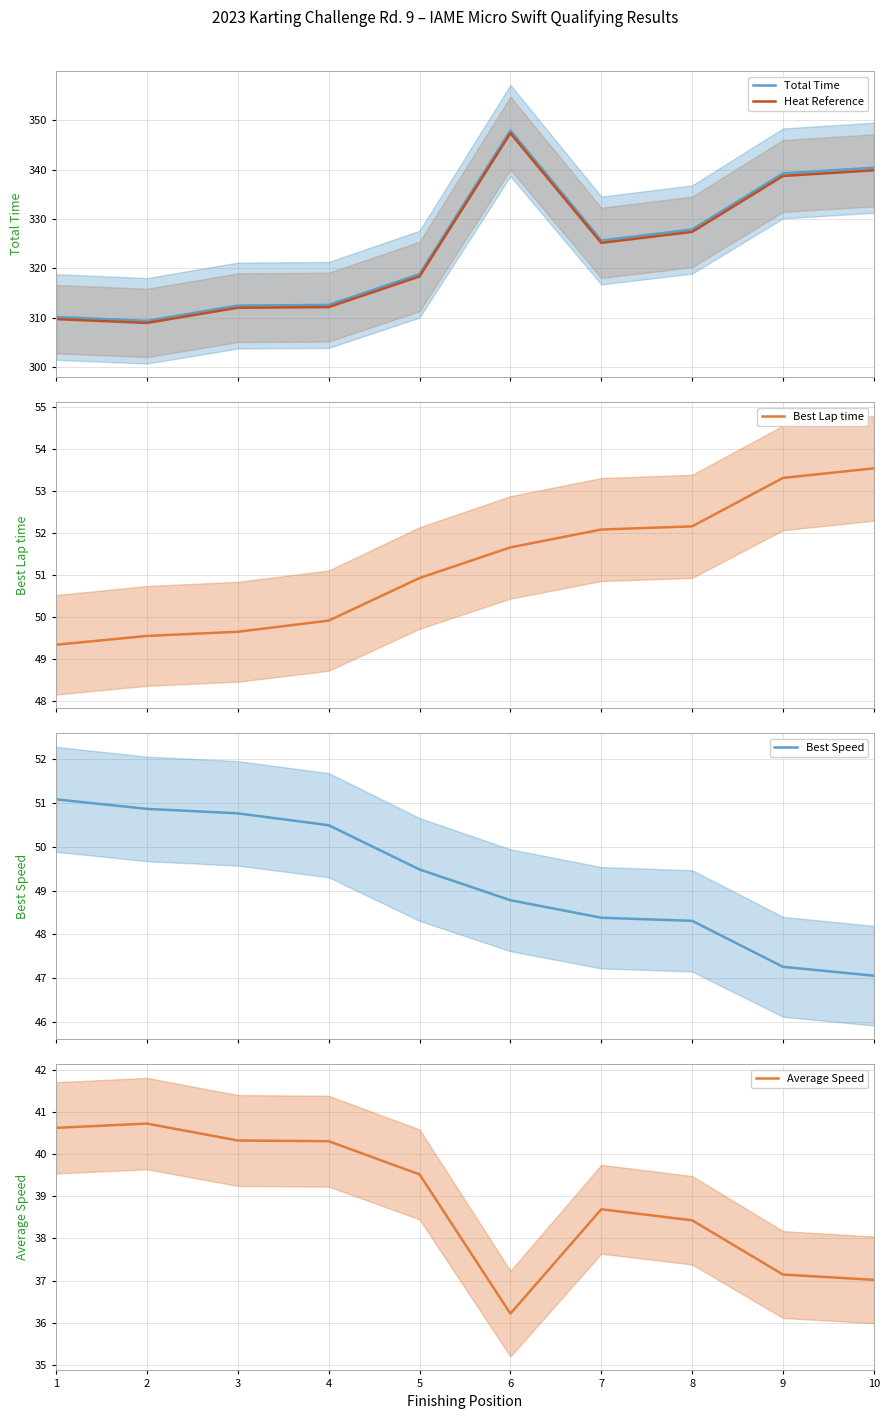

Rank the series at 2 from highest to lowest value.

Total Time, Heat Reference, Best Speed, Best Lap time, Average Speed